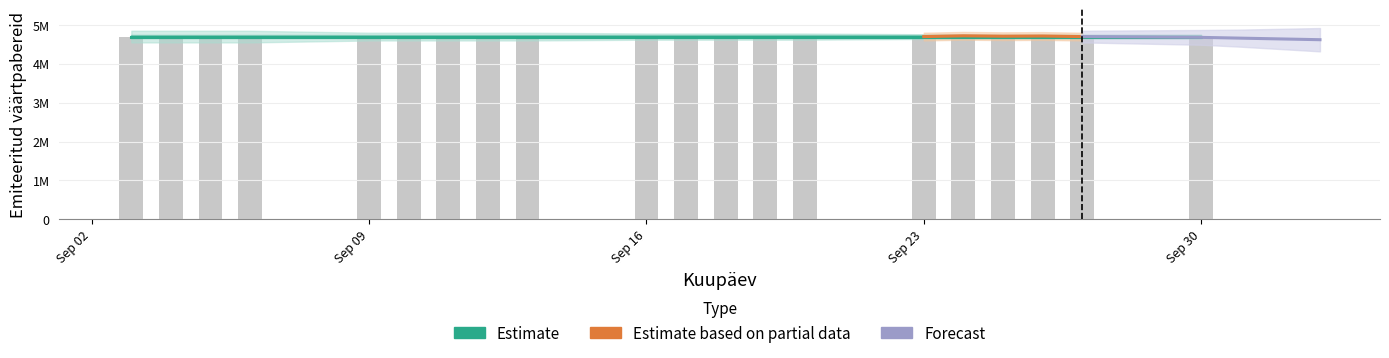

At which category is the sum across all series the highest?

2024-09-03